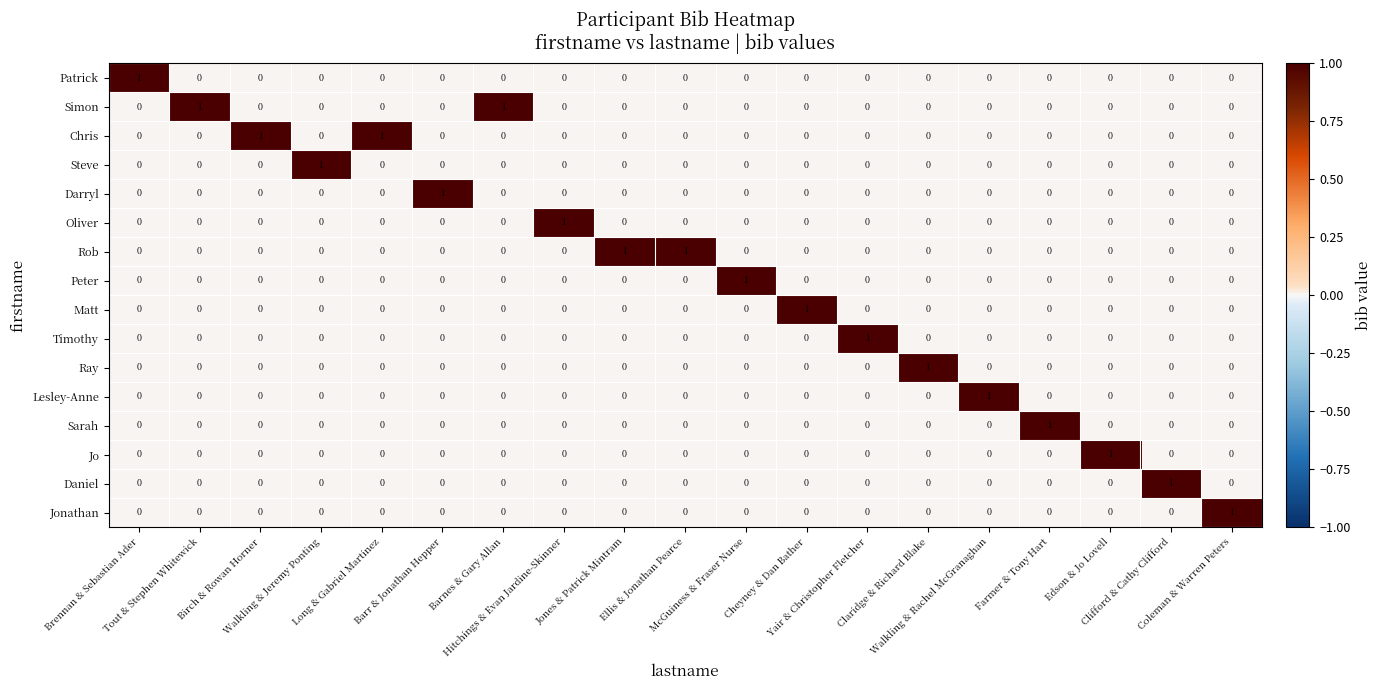

Count the Timothy values in the range 0 to 1.

19